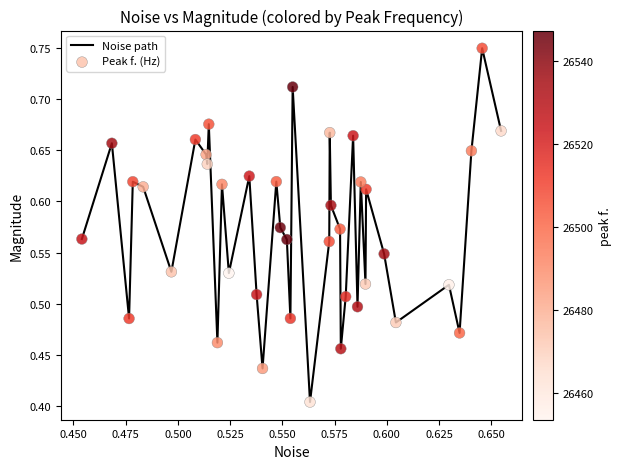

What is the difference between the maximum and minimum values?

0.3